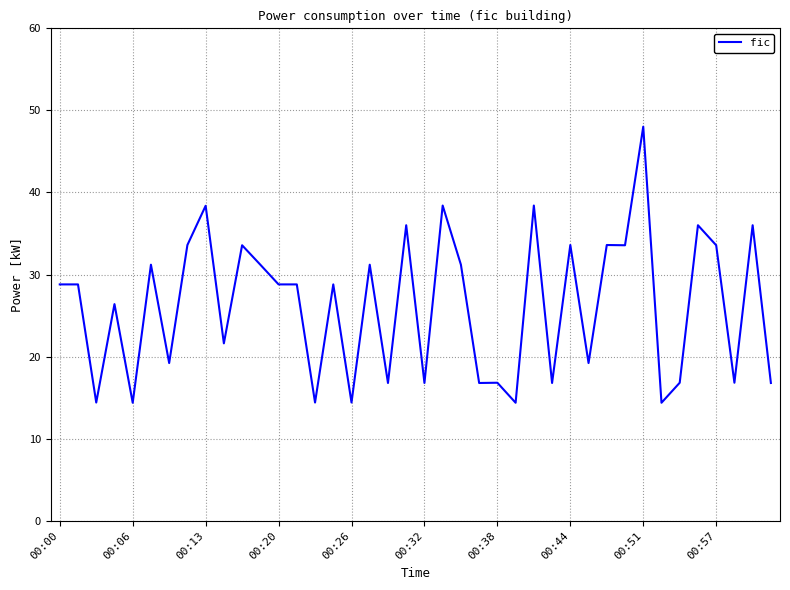

What is the minimum value shown in the chart?

14.4